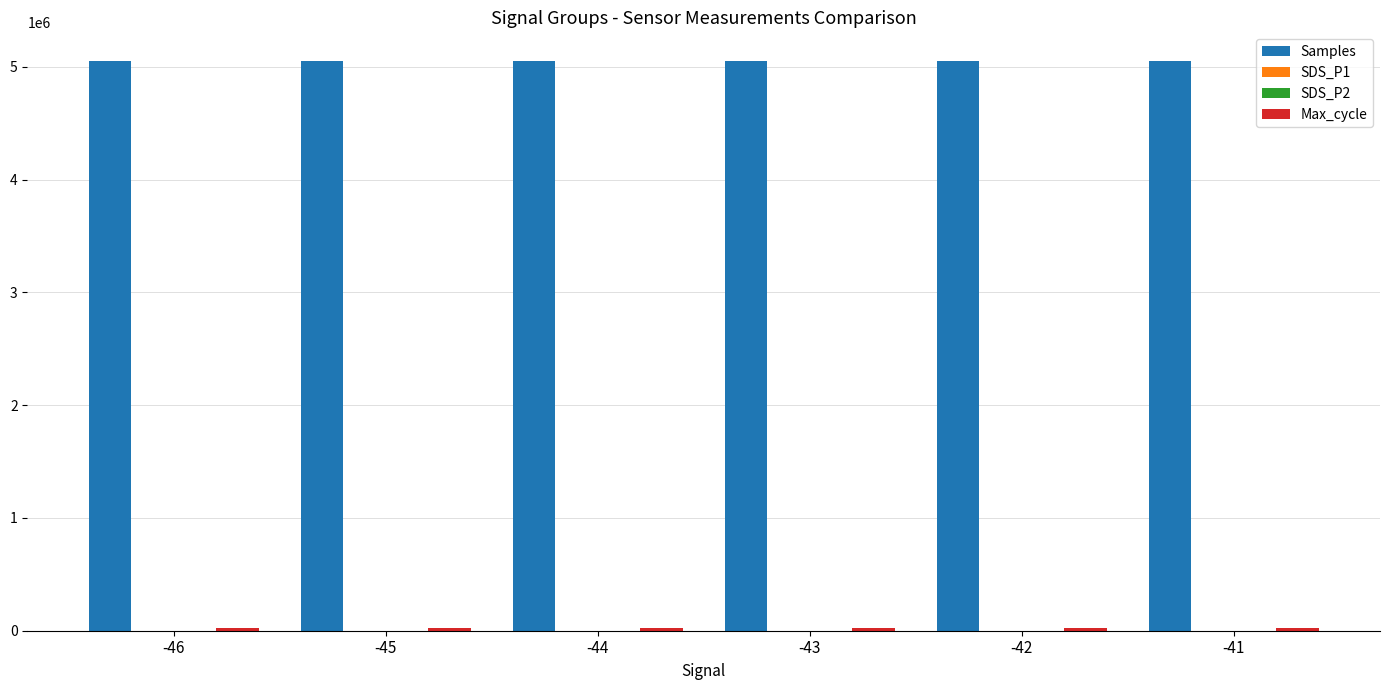

How many categories are shown in the chart?

6